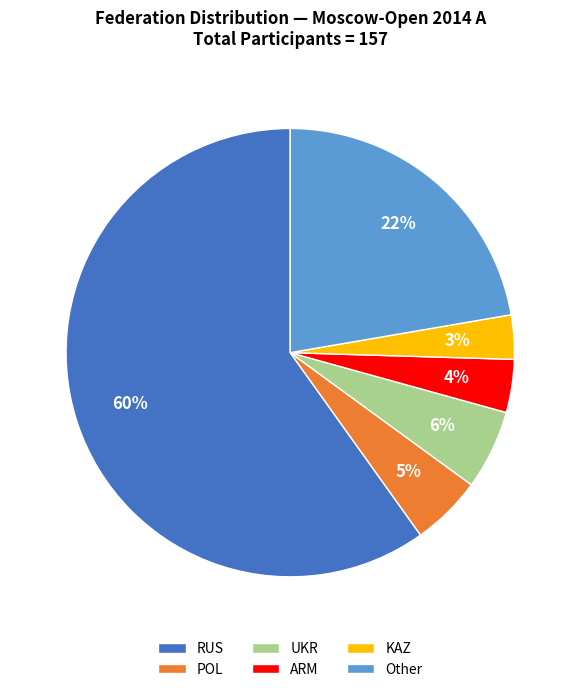

Does ARM represent more than half of the total?

No